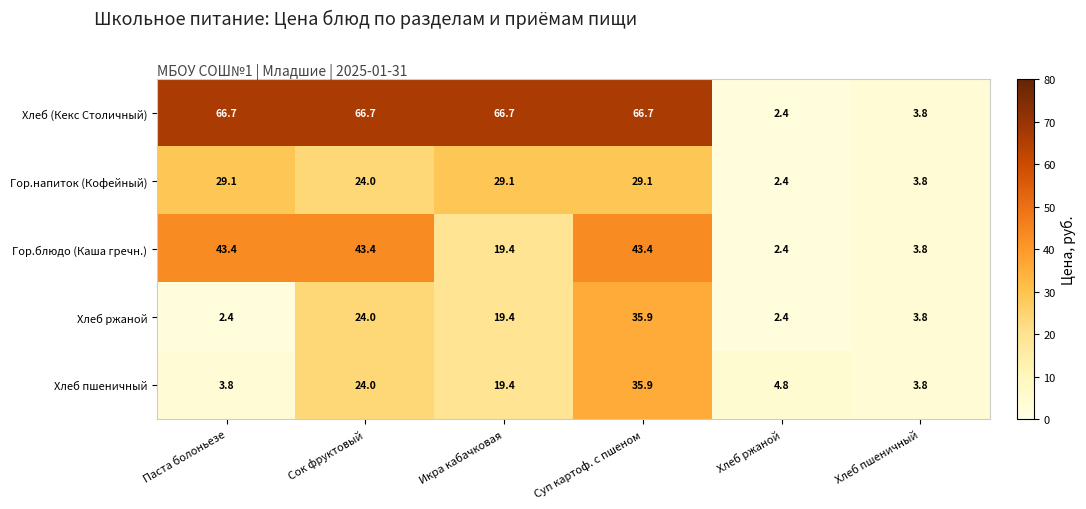

Between Сок фруктовый and Хлеб пшеничный, which series saw the biggest shift?

Хлеб (Кекс Столичный)